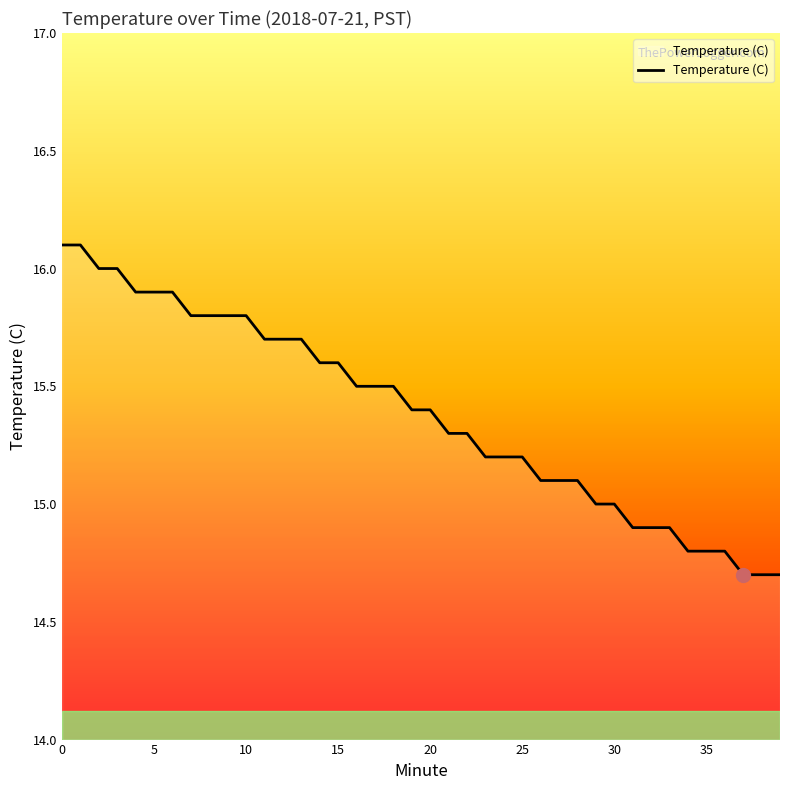

What is the difference between the maximum and minimum values?

1.4